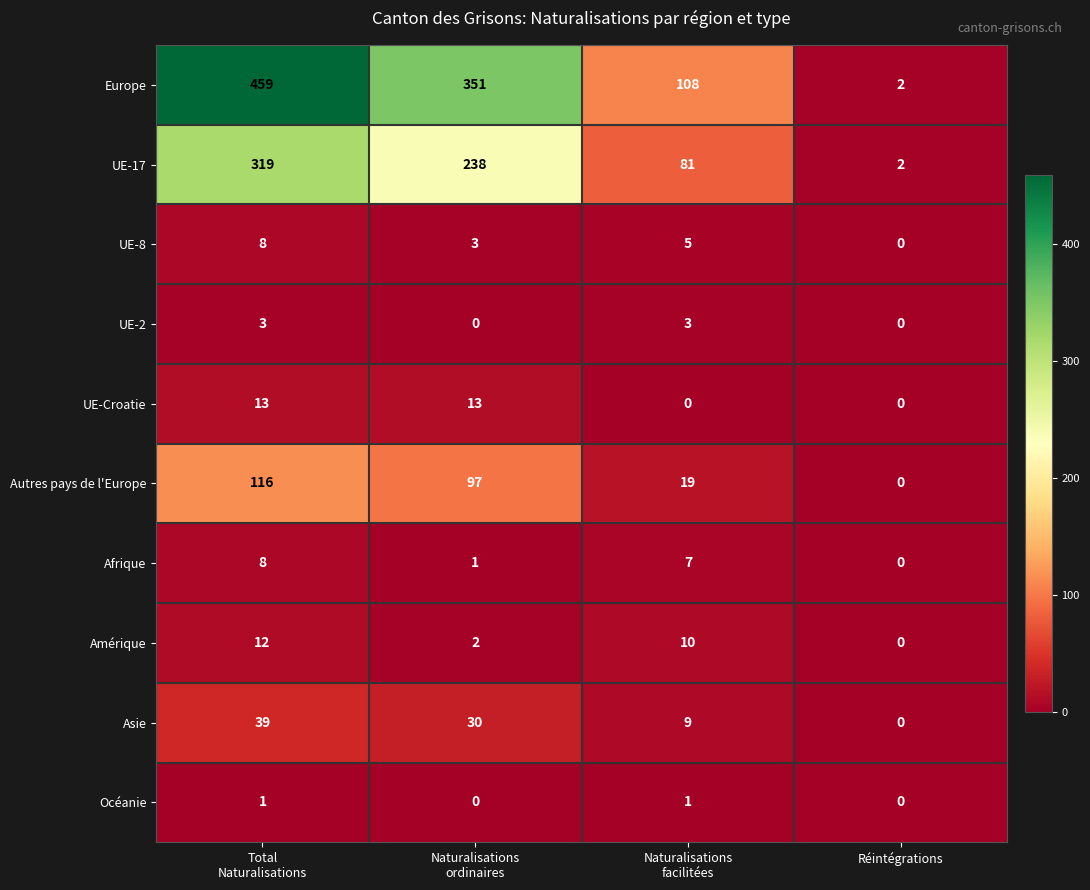

What is the maximum value for Europe?

459